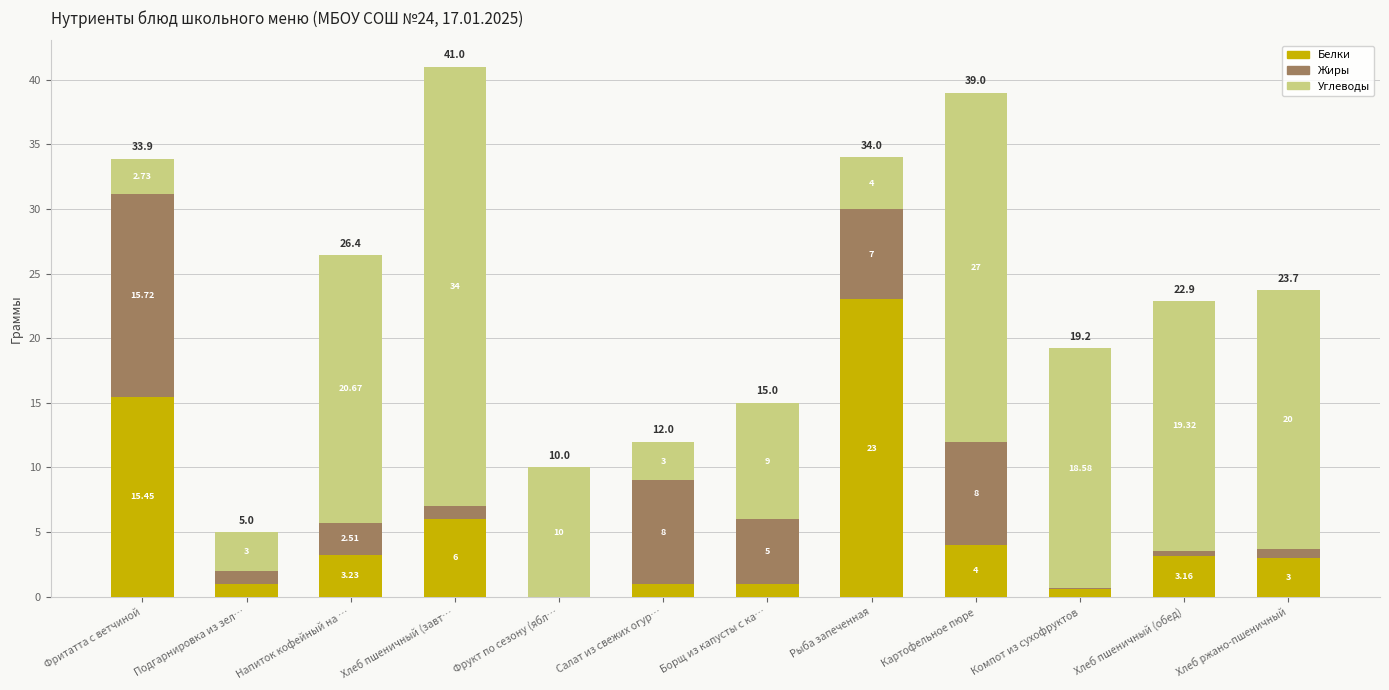

What is the total value across all series at Фрукт по сезону (ябл…?

10.0